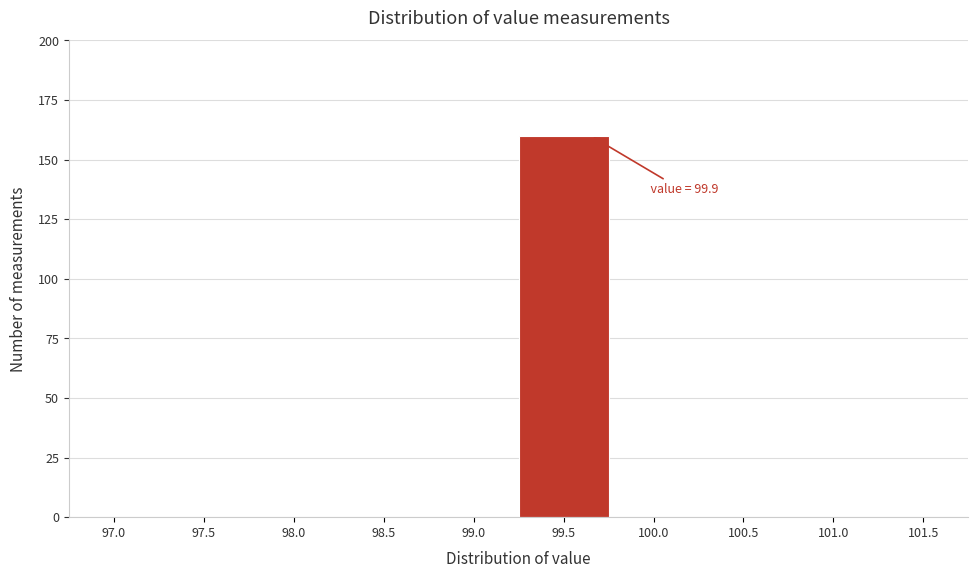

Reading left to right, extract all data points from this chart.

97.0=0	97.5=0	98.0=0	98.5=0	99.0=0	99.5=160	100.0=0	100.5=0	101.0=0	101.5=0